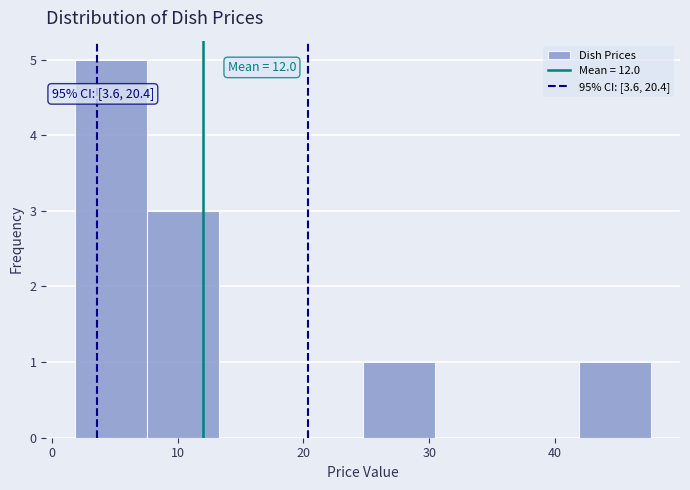

Over which range of the x-axis is the bar tallest?

2 to 8